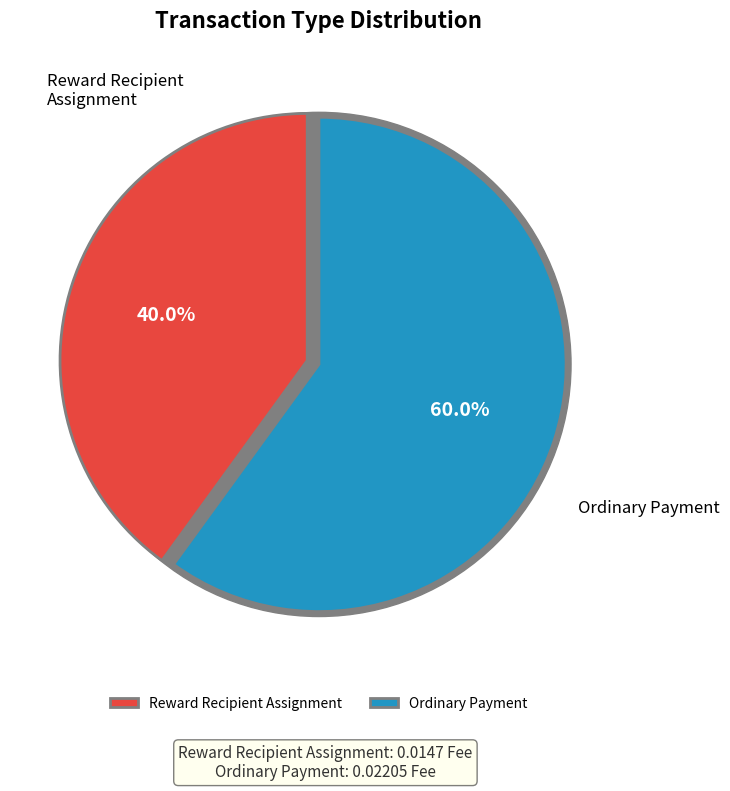

To the nearest percent, what portion does Ordinary Payment represent?

60%